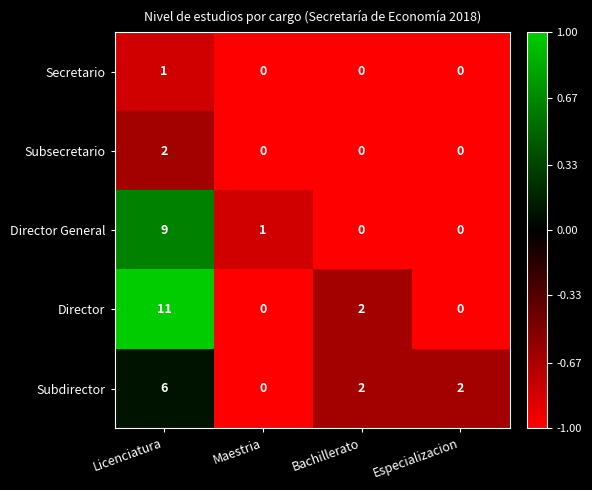

What is the total value across all series at Bachillerato?

4